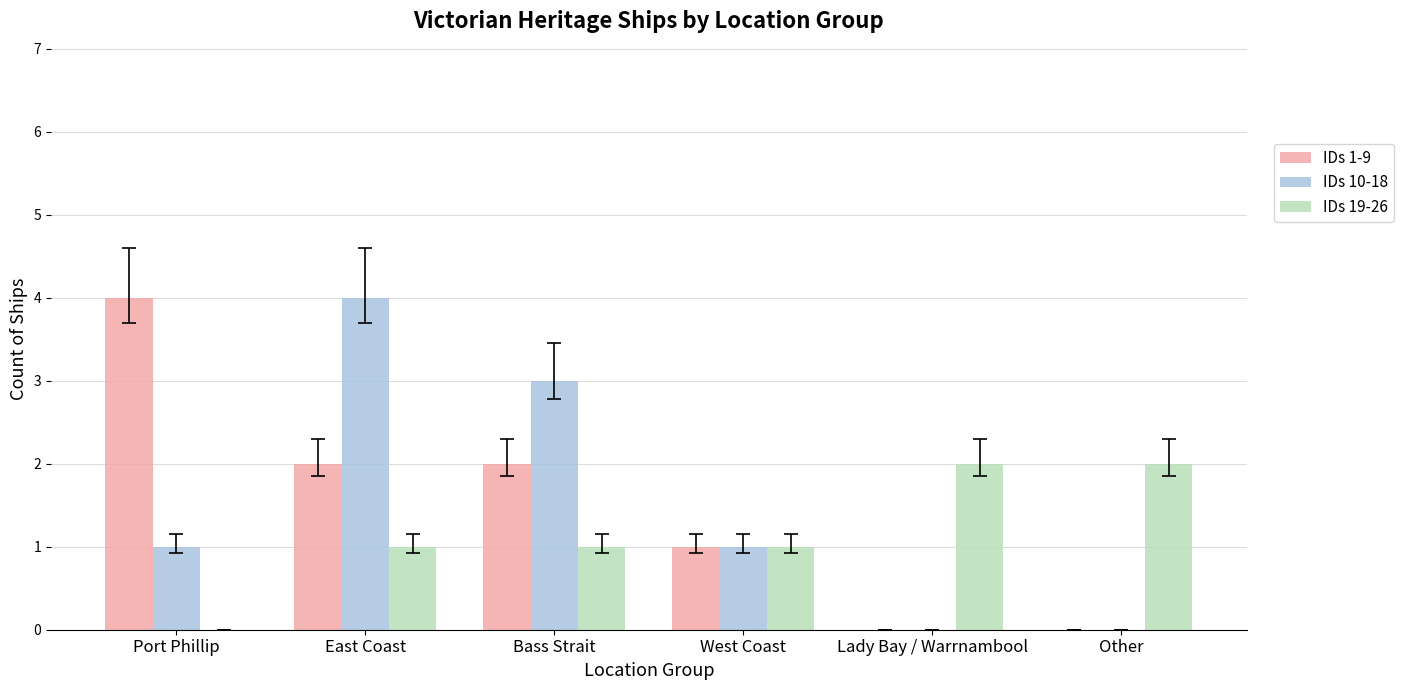

What is the total value across all series at Bass Strait?

6